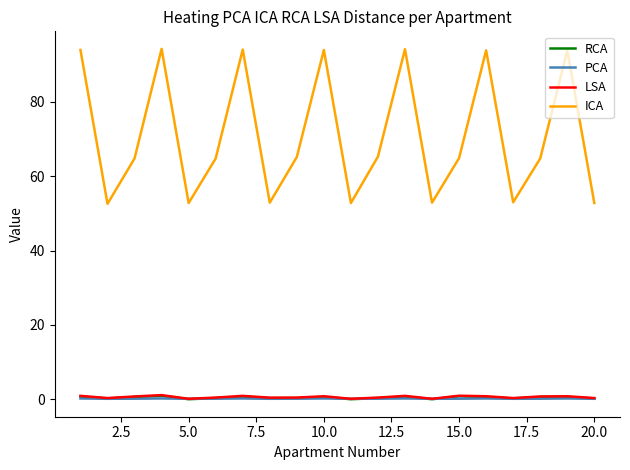

Which series has the largest range (max minus min)?

ICA